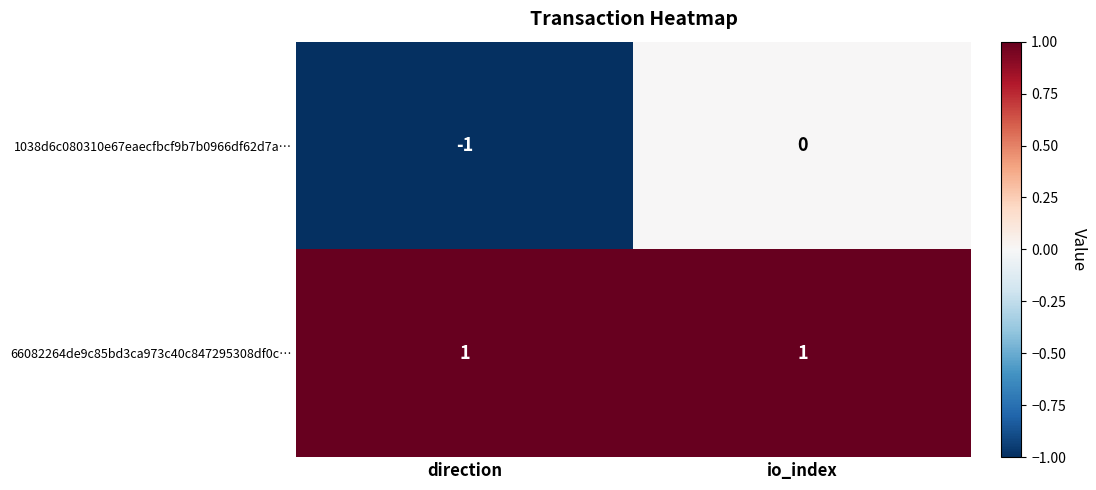

List the series in order of their peak value, lowest first.

1038d6c080310e67eaecfbcf9b7b0966df62d7a…, 66082264de9c85bd3ca973c40c847295308df0c…